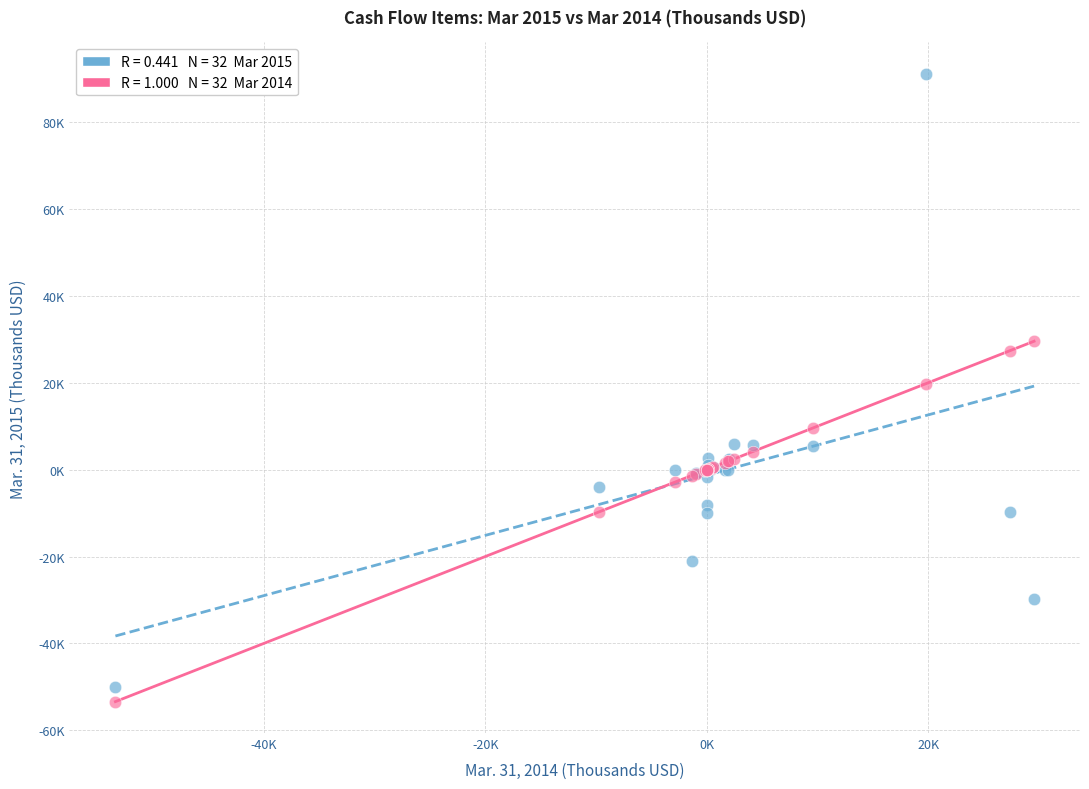

What are all the series names shown in the legend?

Mar. 31, 2015, Mar. 31, 2014